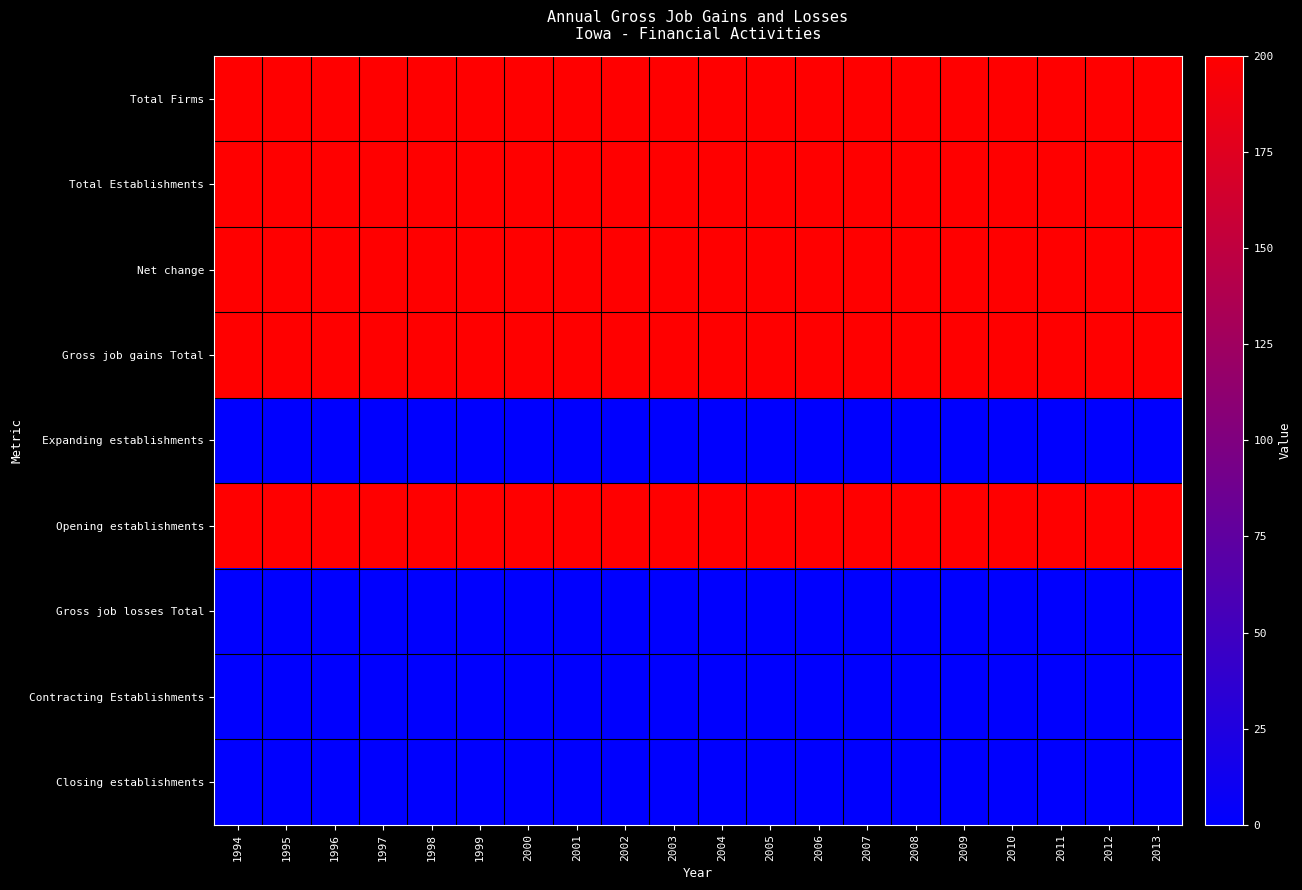

Count the number of data series in this chart.

9